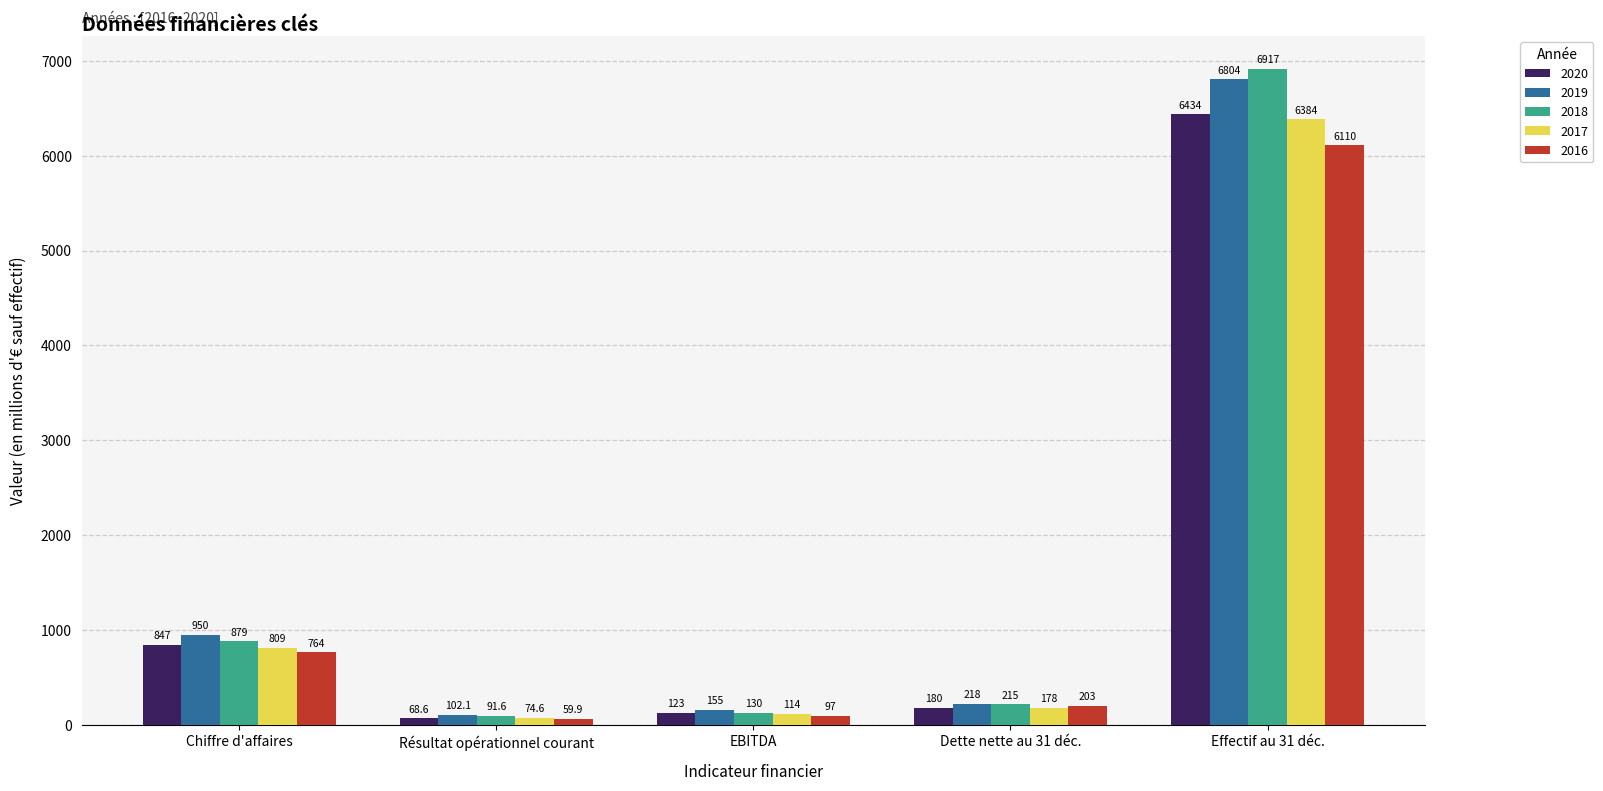

Reading right to left, extract all data points from this chart.

2020: Effectif au 31 déc.=6434.0	Dette nette au 31 déc.=180.0	EBITDA=123.0	Résultat opérationnel courant=68.6	Chiffre d'affaires=847.0
2019: Effectif au 31 déc.=6804.0	Dette nette au 31 déc.=218.0	EBITDA=155.0	Résultat opérationnel courant=102.1	Chiffre d'affaires=950.0
2018: Effectif au 31 déc.=6917.0	Dette nette au 31 déc.=215.0	EBITDA=130.0	Résultat opérationnel courant=91.6	Chiffre d'affaires=879.0
2017: Effectif au 31 déc.=6384.0	Dette nette au 31 déc.=178.0	EBITDA=114.0	Résultat opérationnel courant=74.6	Chiffre d'affaires=809.0
2016: Effectif au 31 déc.=6110.0	Dette nette au 31 déc.=203.0	EBITDA=97.0	Résultat opérationnel courant=59.9	Chiffre d'affaires=764.0